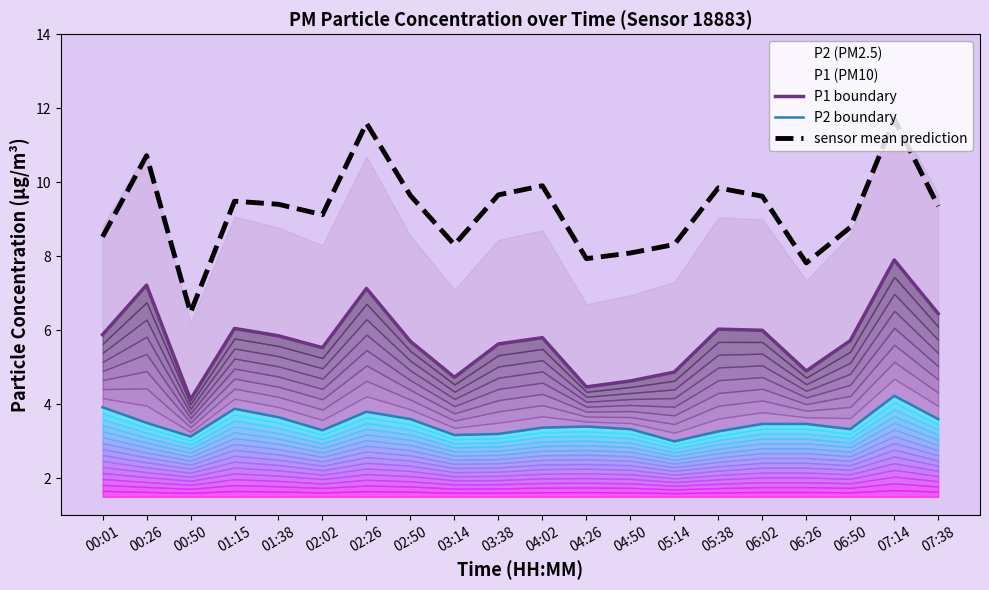

The P2 boundary series shows 5.1 at 01:38. True or false?

False